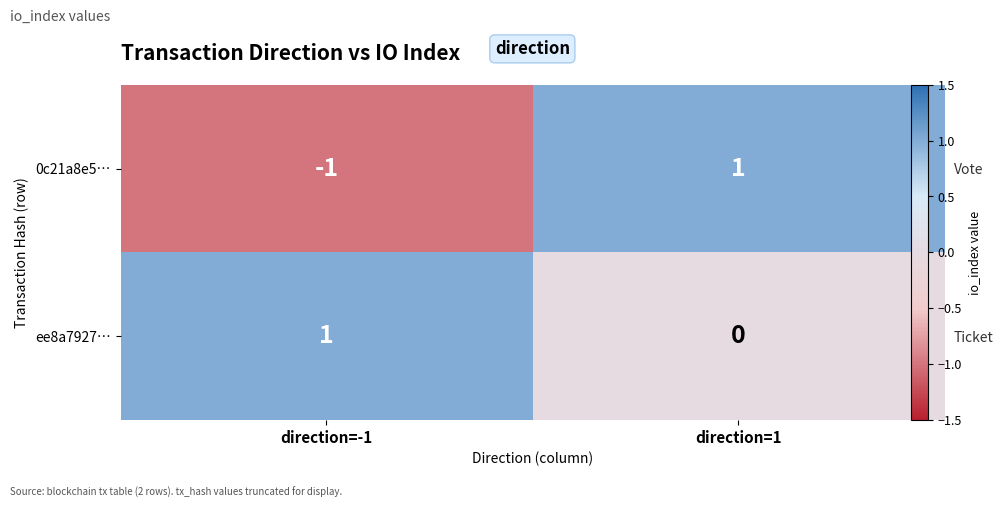

Count the ee8a7927… values in the range 0 to 1.

2